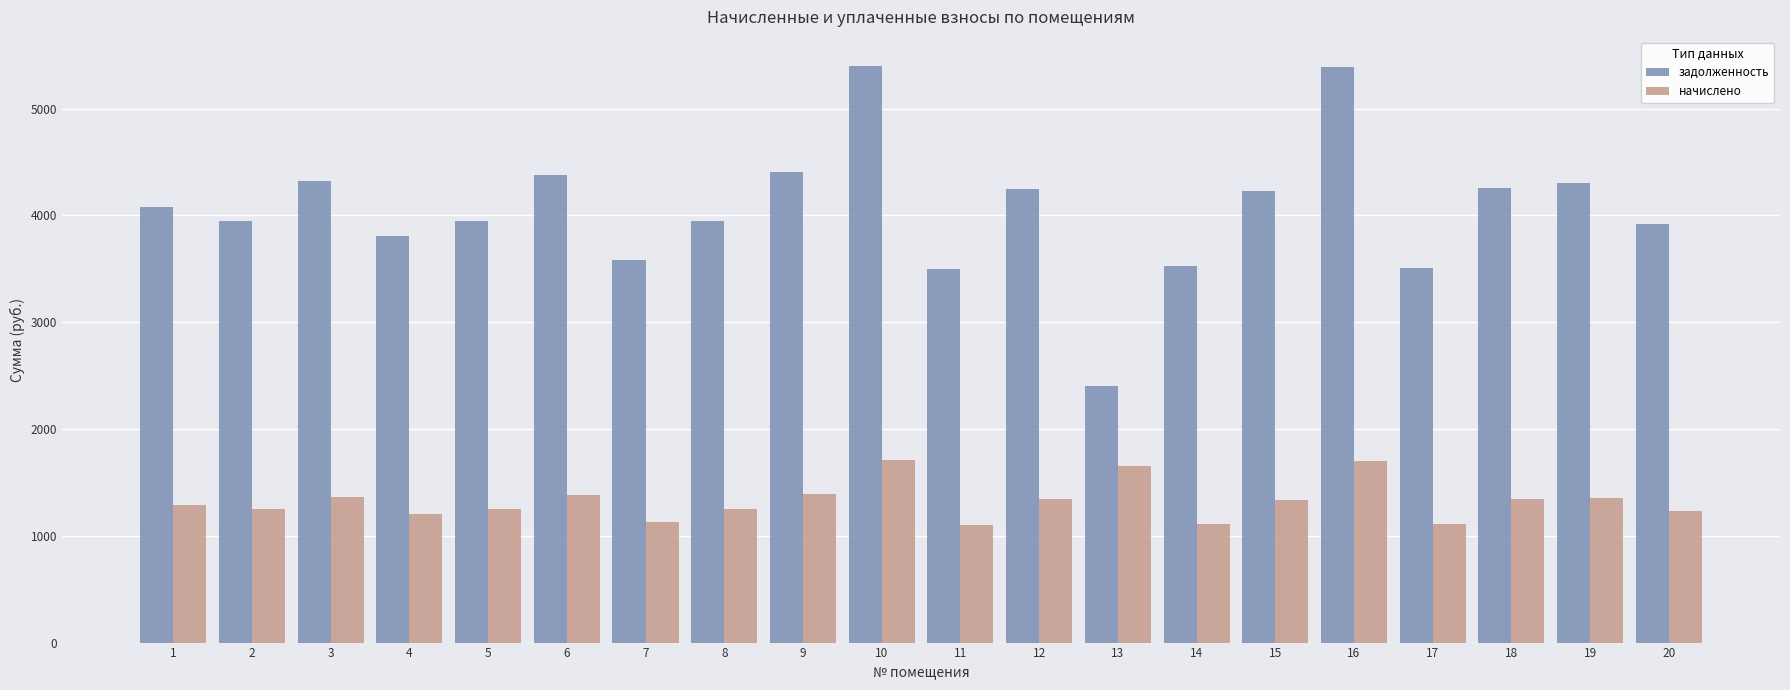

What is the greatest value displayed?

5401.3